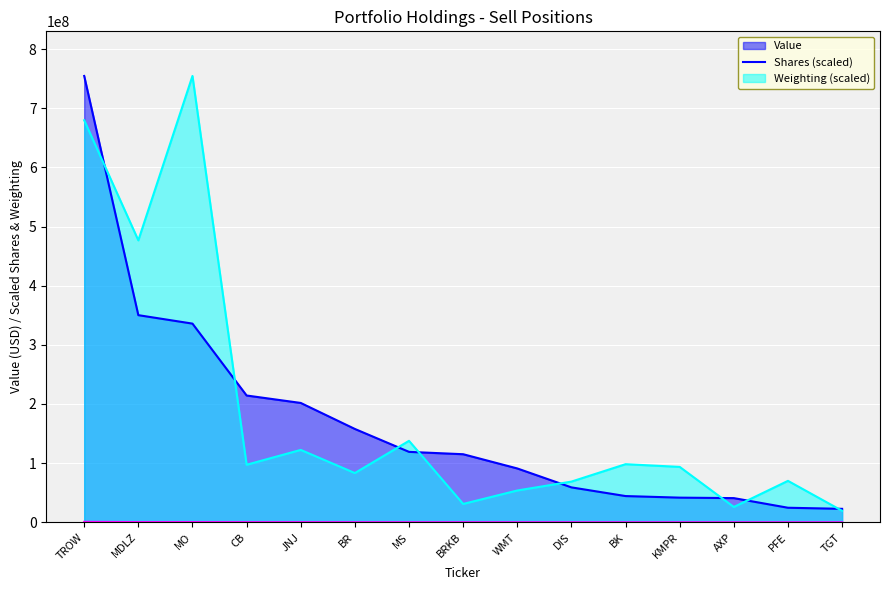

What position from the left is JNJ?

5